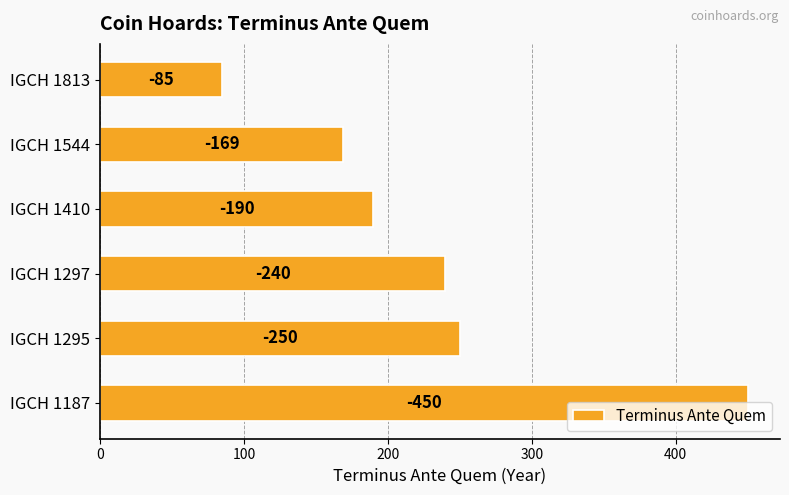

How many bars are there in total?

6